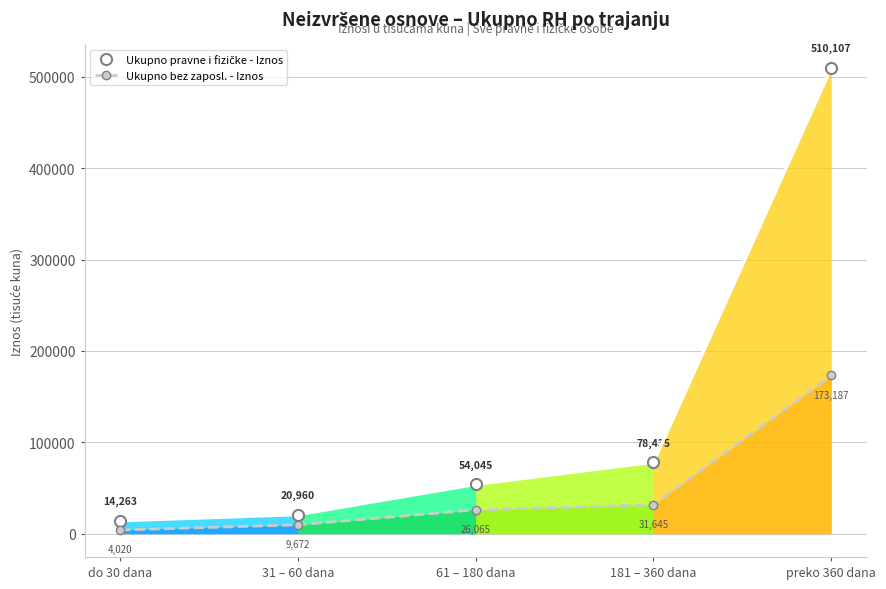

Reading right to left, extract all data points from this chart.

Ukupno pravne i fizičke - Iznos: 510107.0	78435.4	54044.7	20960.1	14263.3
Ukupno bez zaposl. - Iznos: 173187.3	31644.9	26064.7	9671.6	4019.6